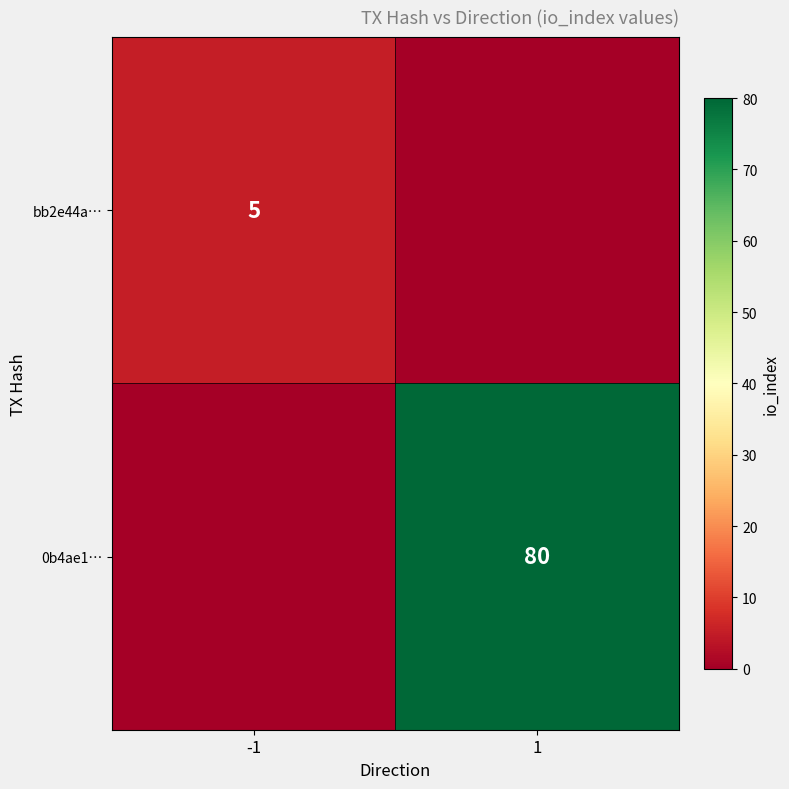

Which has a higher value, -1 or 1?

-1